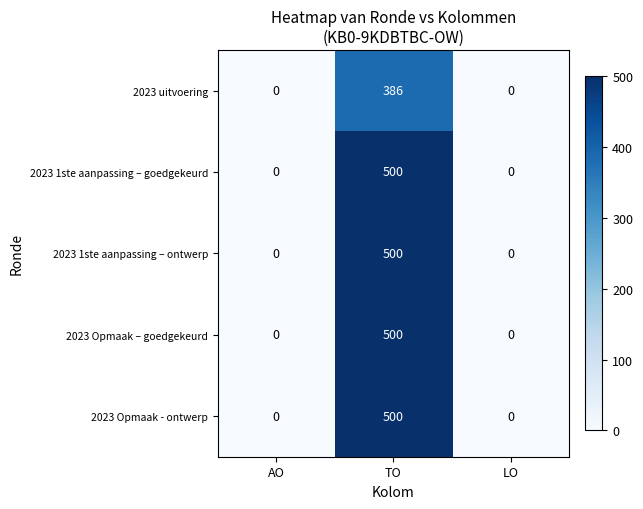

How many 2023 Opmaak – goedgekeurd values are between 0 and 500?

3